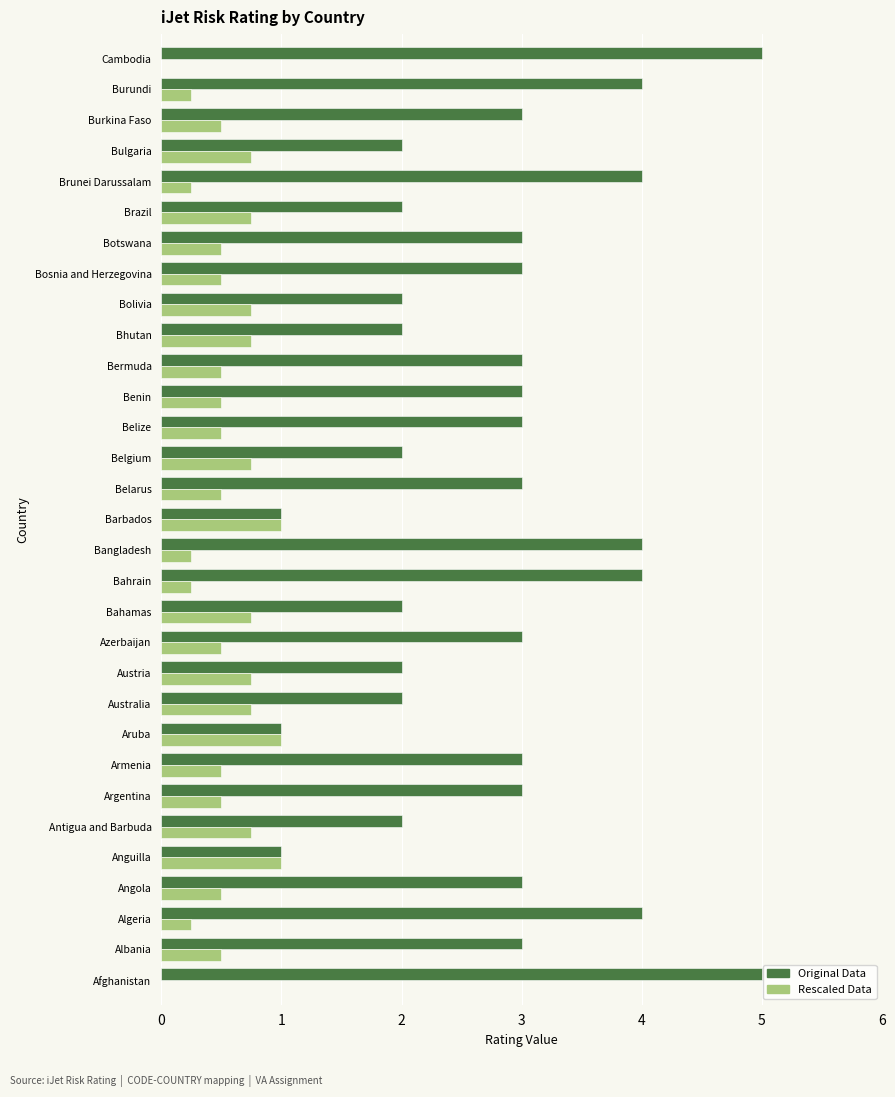

Is the value of Original Data at Cambodia greater than the value of Rescaled Data at Cambodia?

Yes